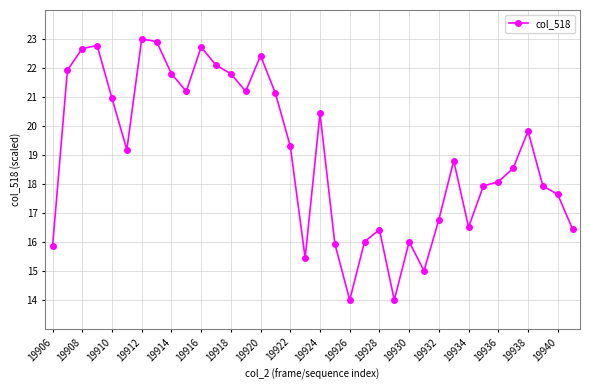

What is the sum of all values?

684.7